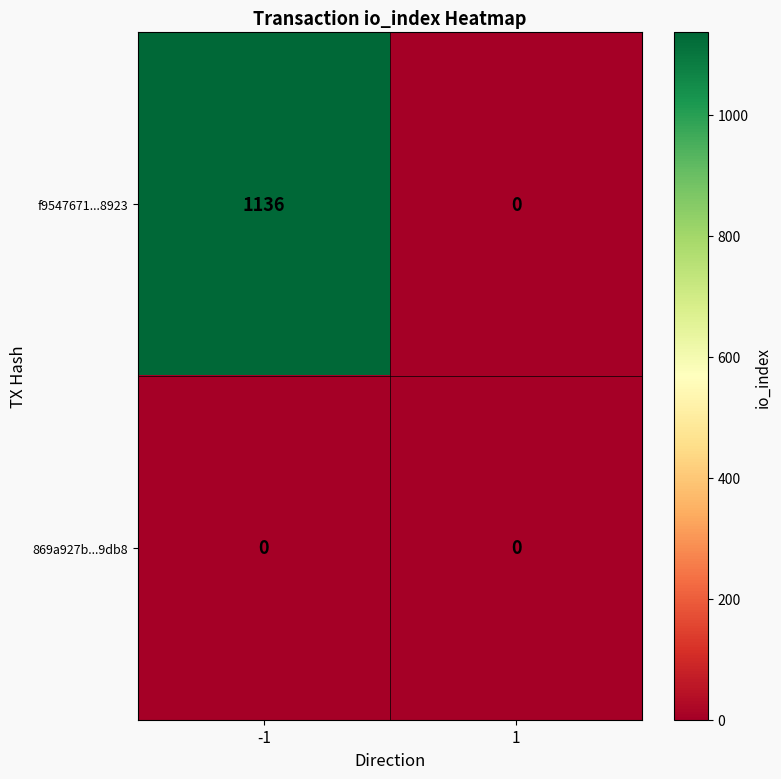

Reading right to left, list all the values displayed in this chart.

f9547671...8923: 1=0	-1=1136
869a927b...9db8: 1=0	-1=0